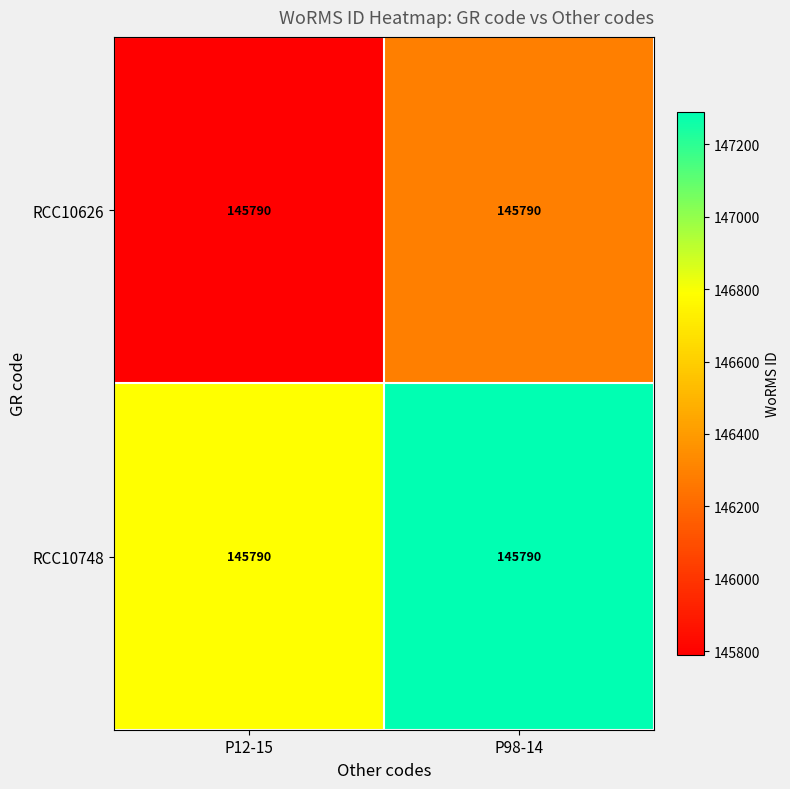

At P12-15, list the series in order from smallest to largest.

RCC10626, RCC10748